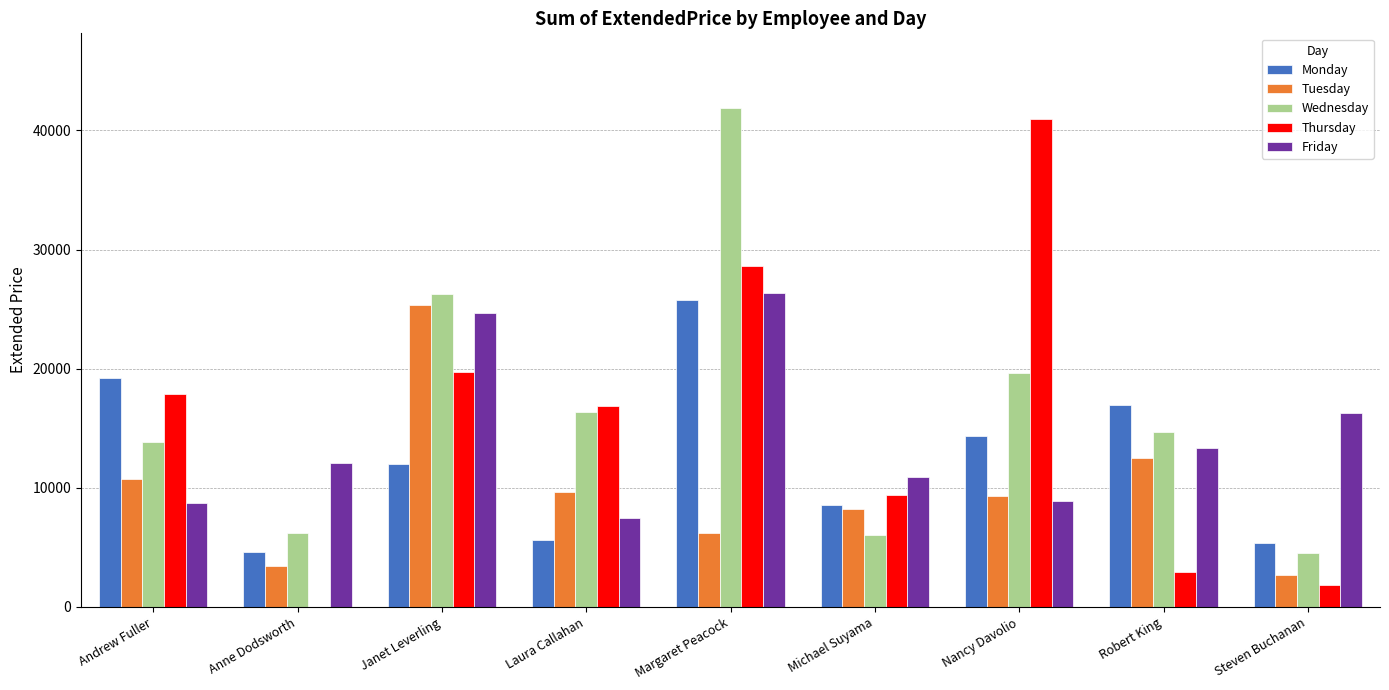

Is it true that Friday equals 24680.9 at Janet Leverling?

True